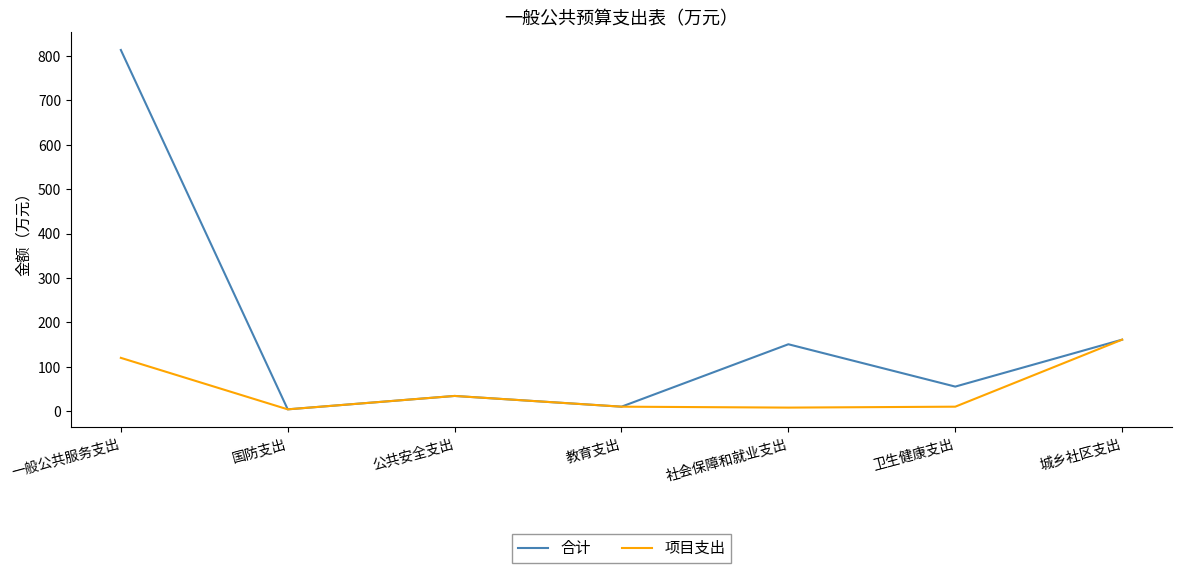

Is it true that 合计 equals 93.3 at 城乡社区支出?

False